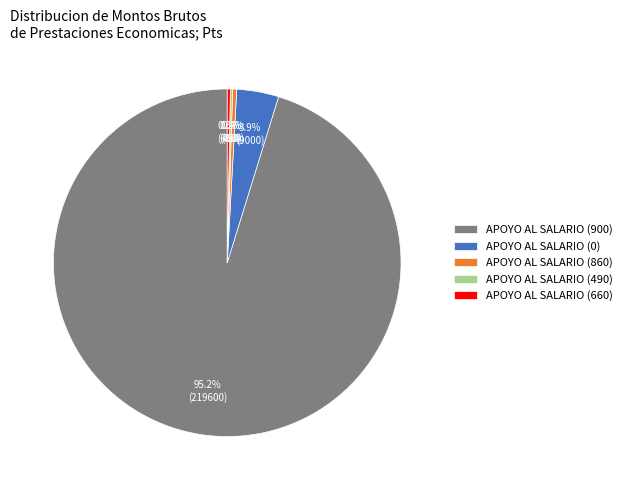

Which slice is the largest?

APOYO AL SALARIO (900)